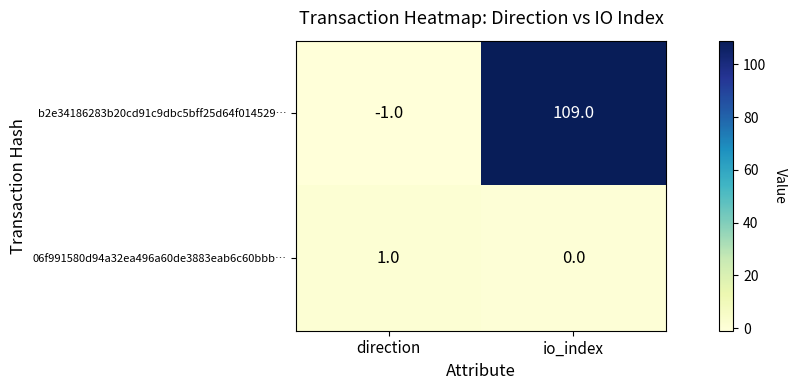

At direction, list the series in order from largest to smallest.

06f991580d94a32ea496a60de3883eab6c60bbb…, b2e34186283b20cd91c9dbc5bff25d64f014529…